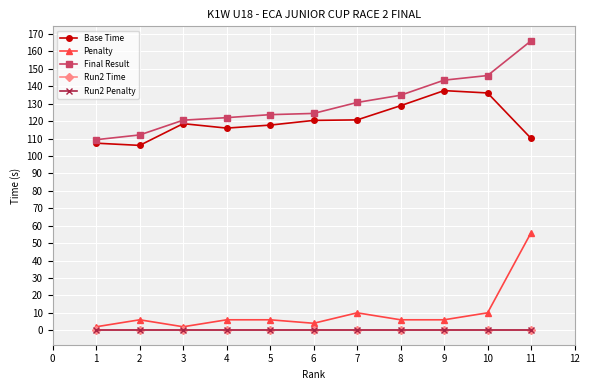

Does the chart have visible grid lines?

Yes